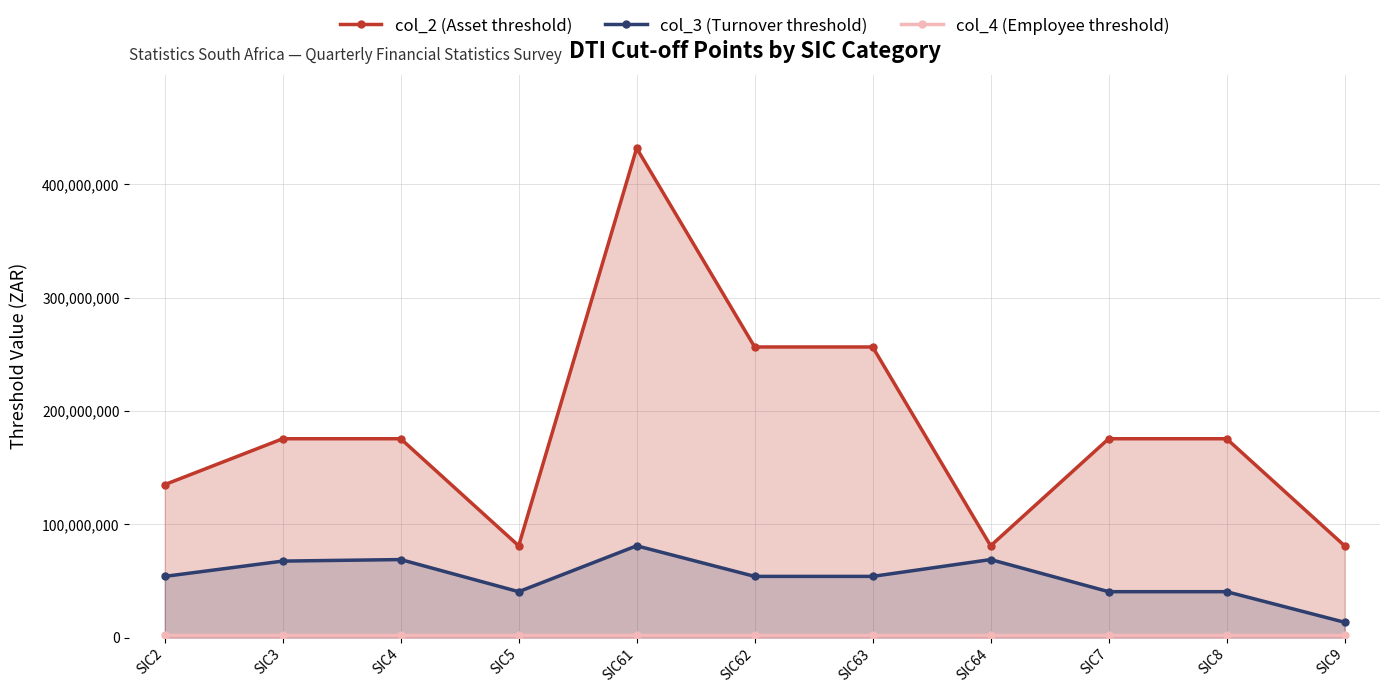

Is the value of col_4 (Employee threshold) at SIC5 greater than the value of col_2 (Asset threshold) at SIC2?

No